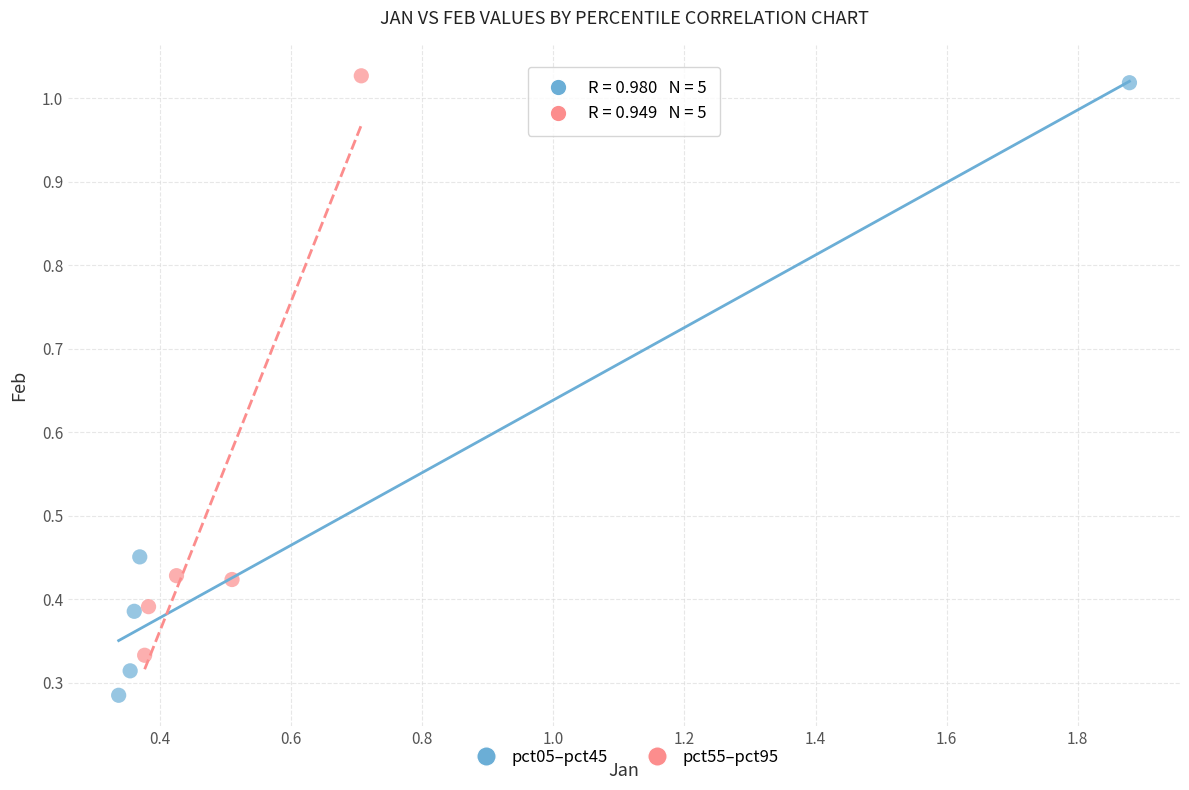

Which series contains the lowest Y value?

pct05–pct45